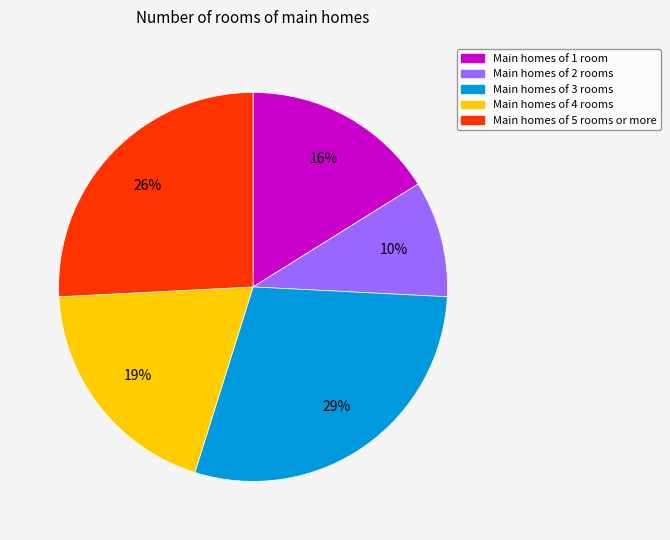

Is there a majority slice in this chart?

No